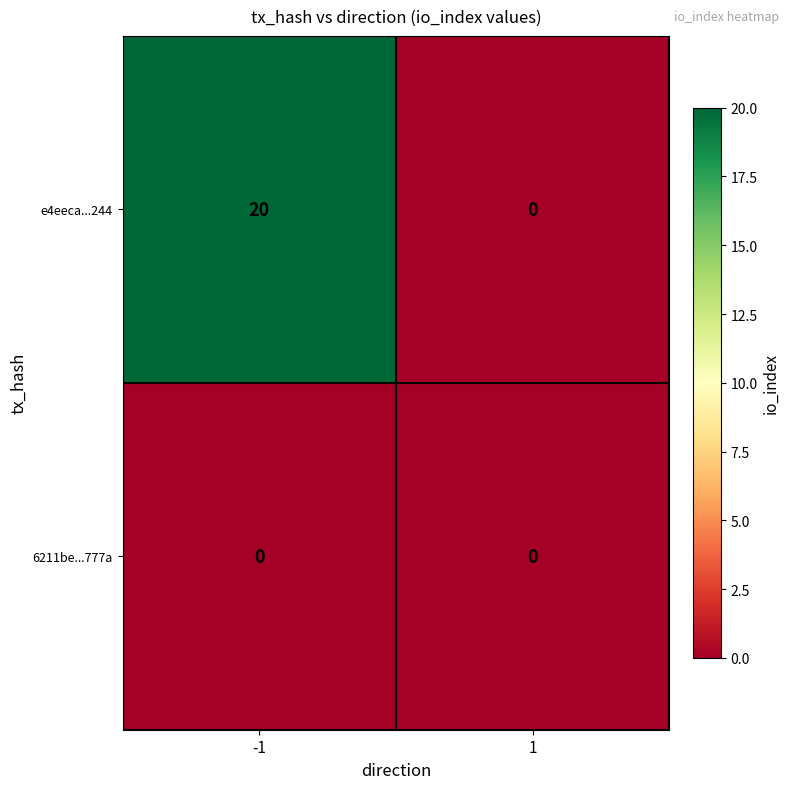

Reading right to left, transcribe all the data shown in this chart.

e4eeca...244: 1=0	-1=20
6211be...777a: 1=0	-1=0